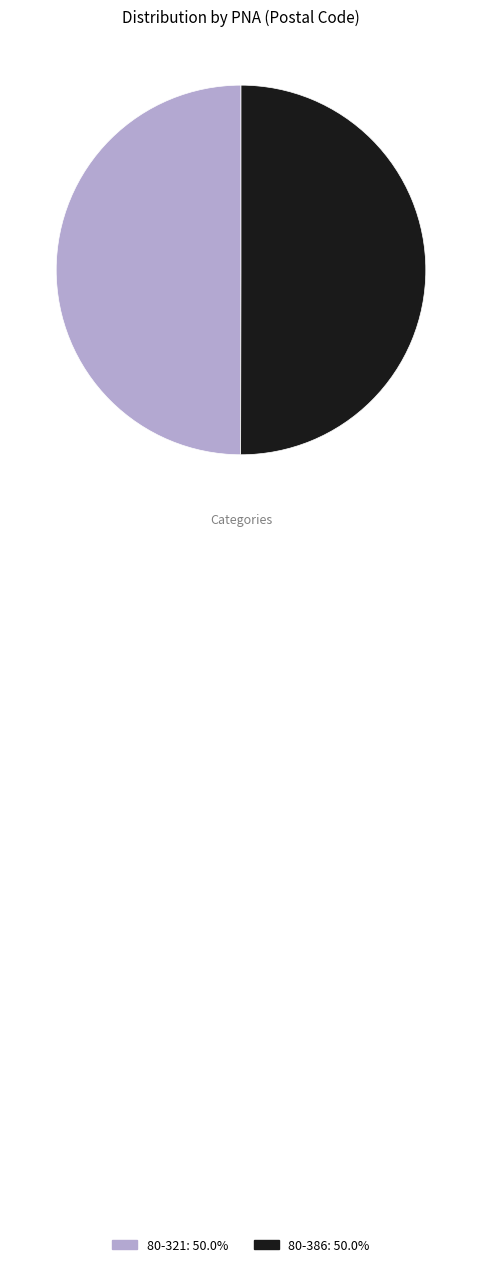

What is the ratio of the value at 80-321 to the value at 80-386?

1.0